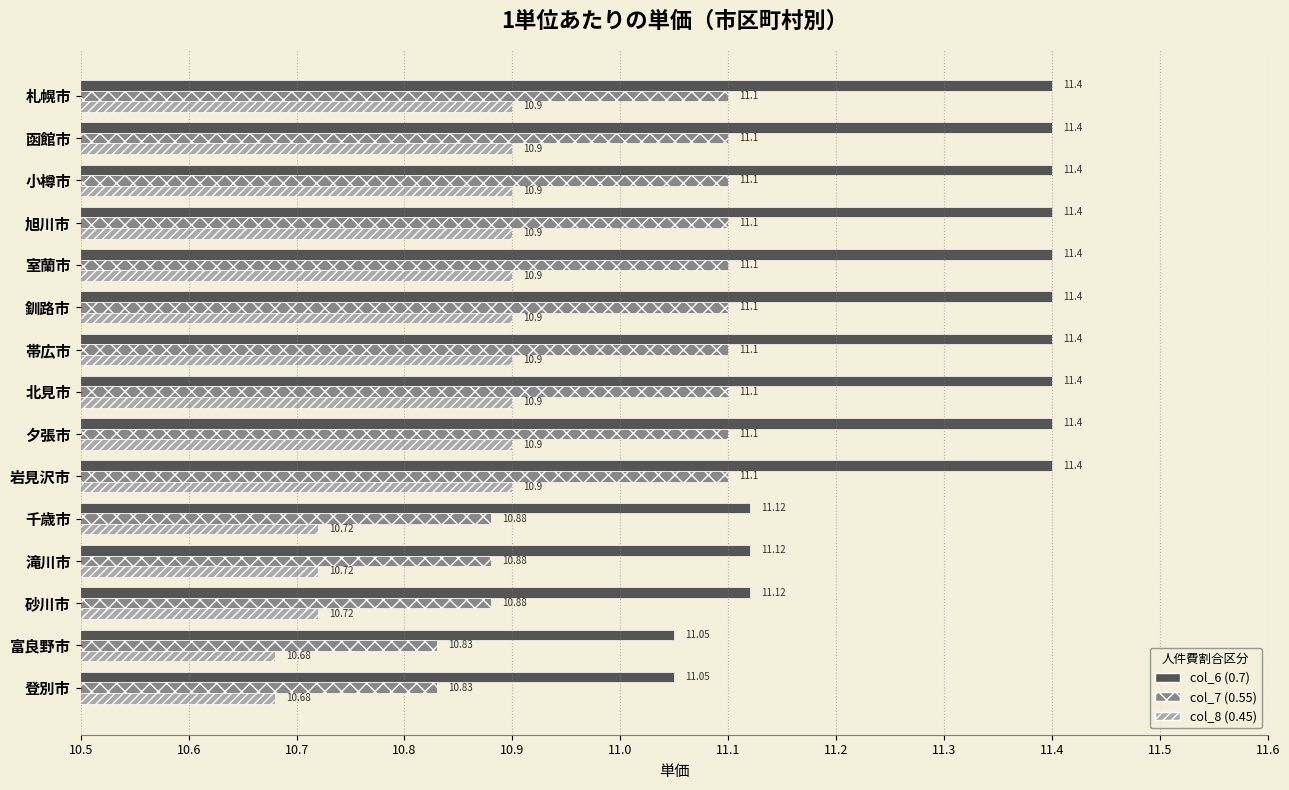

At 函館市, list the series in order from smallest to largest.

col_8 (0.45), col_7 (0.55), col_6 (0.7)